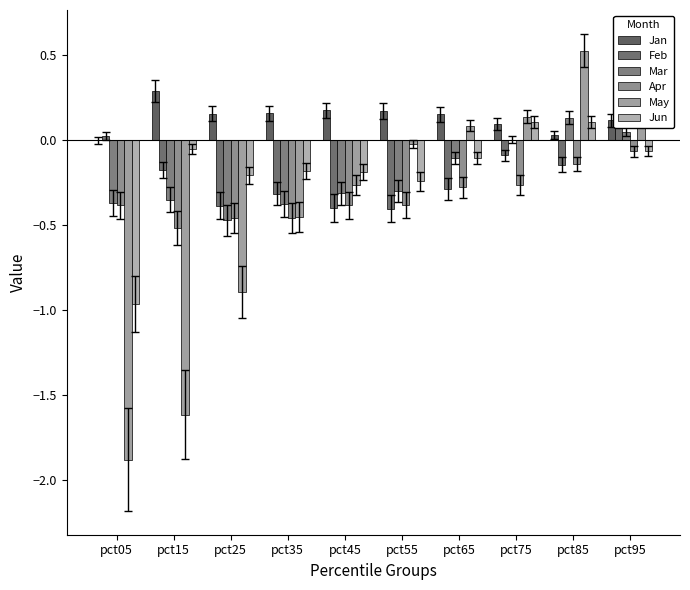

At which category is the sum across all series the highest?

pct95